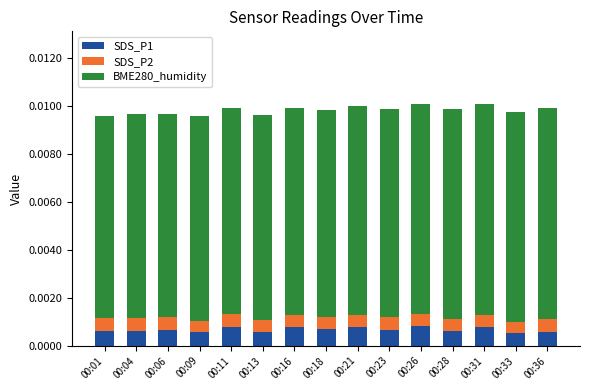

The value of SDS_P1 at 00:36 is 0.0. True or false?

False